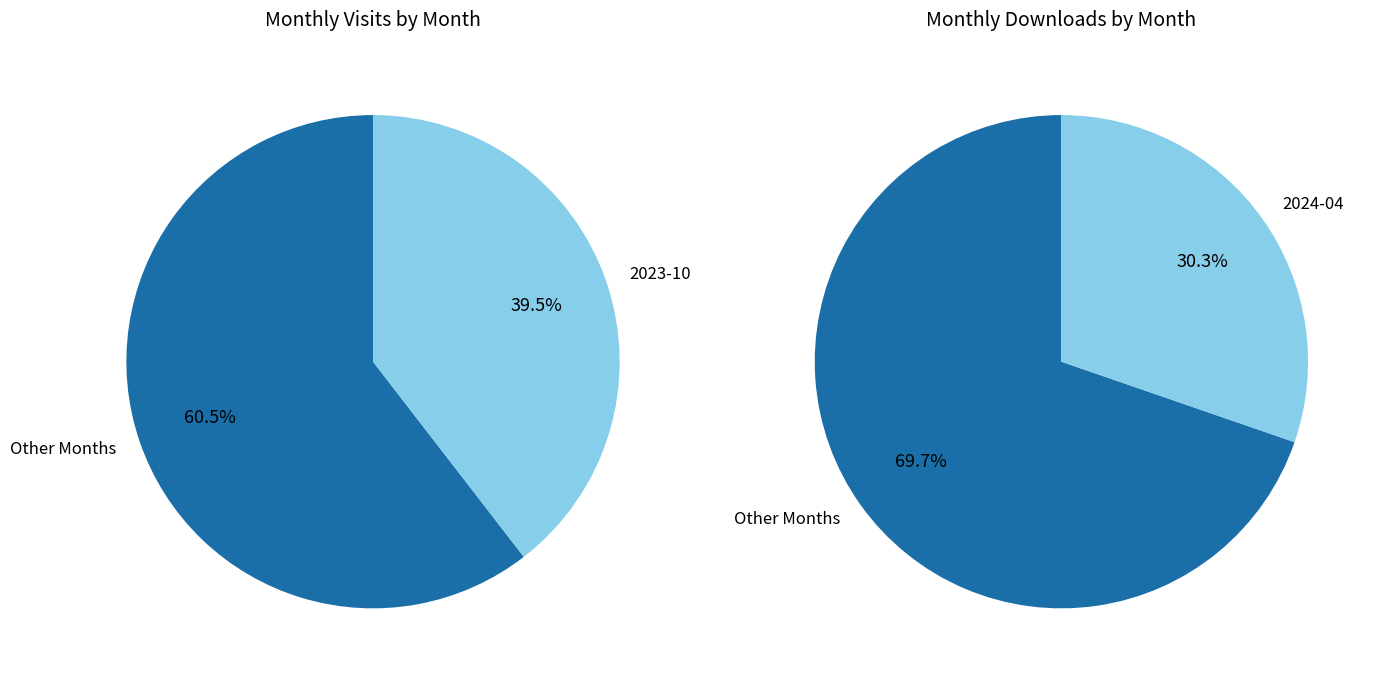

To the nearest percent, what is the combined percentage of 2023-12 and 2024-02?

20%